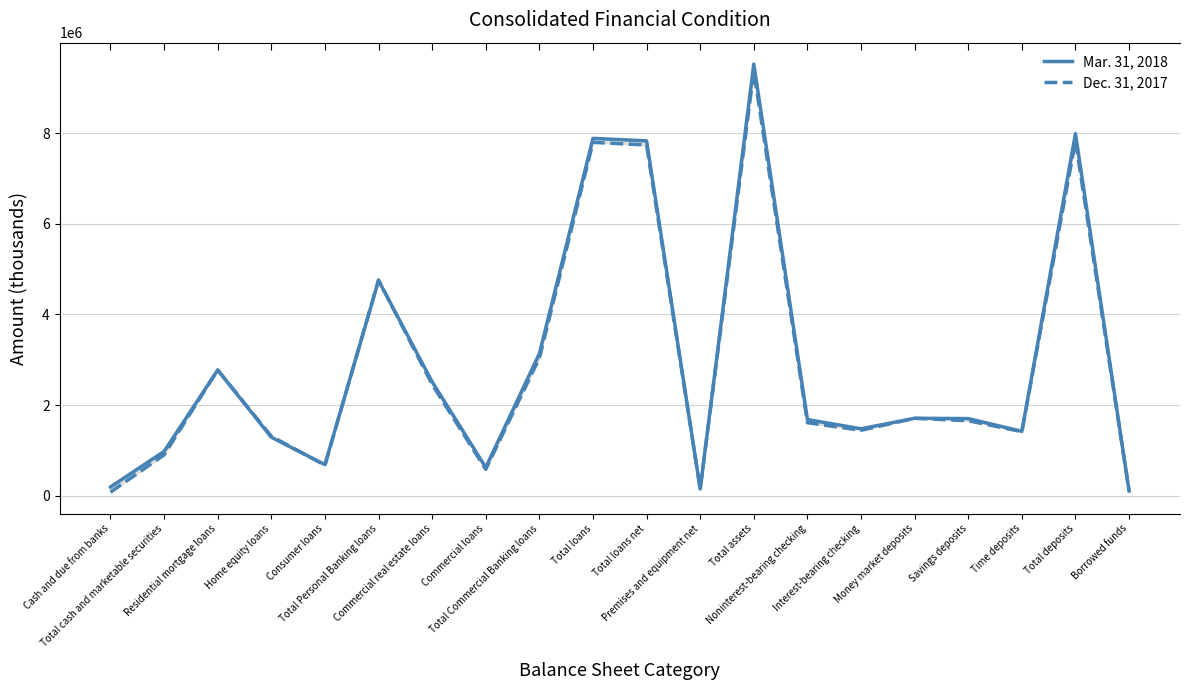

Reading right to left, extract all data points from this chart.

Mar. 31, 2018: Borrowed funds=104558	Total deposits=7985489	Time deposits=1420600	Savings deposits=1701022	Money market deposits=1707837	Interest-bearing checking=1476177	Noninterest-bearing checking=1679853	Total assets=9520979	Premises and equipment net=148184	Total loans net=7827056	Total loans=7882267	Total Commercial Banking loans=3135720	Commercial loans=623463	Commercial real estate loans=2512257	Total Personal Banking loans=4746547	Consumer loans=686038	Home equity loans=1288361	Residential mortgage loans=2772148	Total cash and marketable securities=977843	Cash and due from banks=192158
Dec. 31, 2017: Borrowed funds=108238	Total deposits=7826989	Time deposits=1412623	Savings deposits=1653579	Money market deposits=1707450	Interest-bearing checking=1442928	Noninterest-bearing checking=1610409	Total assets=9363934	Premises and equipment net=151944	Total loans net=7736614	Total loans=7793409	Total Commercial Banking loans=3035462	Commercial loans=580736	Commercial real estate loans=2454726	Total Personal Banking loans=4757947	Consumer loans=671389	Home equity loans=1310355	Residential mortgage loans=2773075	Total cash and marketable securities=899923	Cash and due from banks=77710